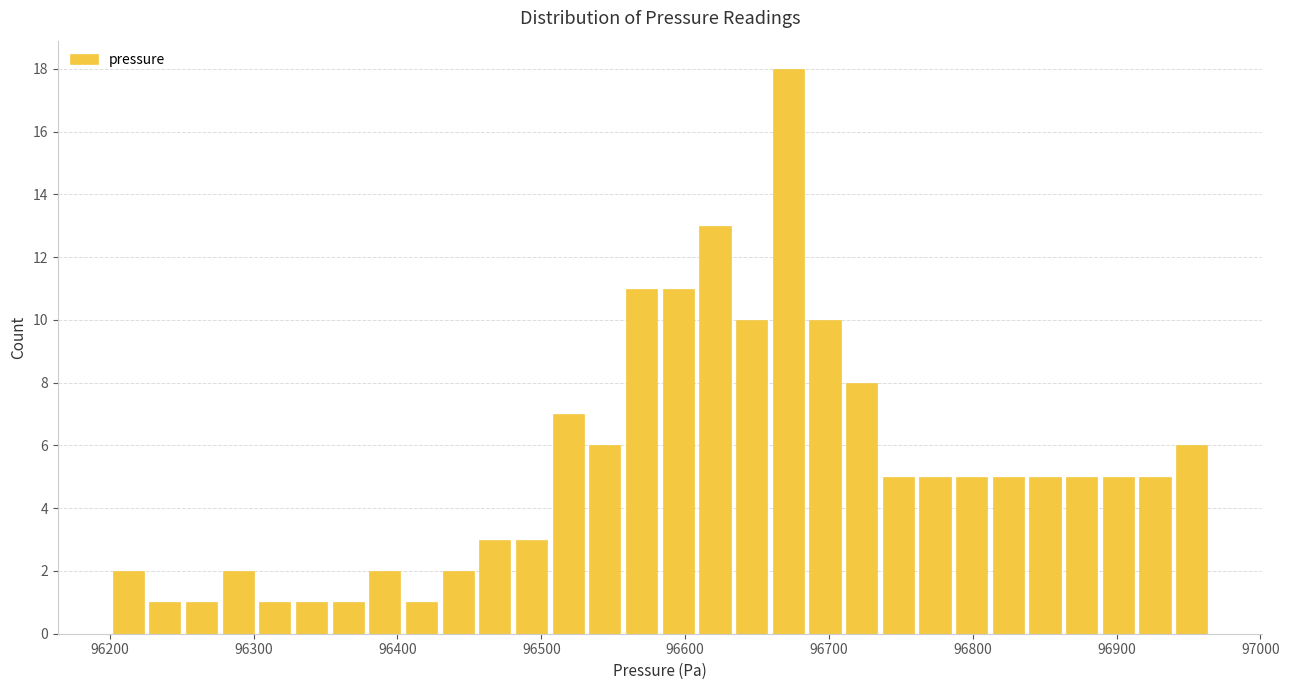

Around what value on the x-axis is the tallest bar? Give the approximate position of its centre, as read against the axis.

96670